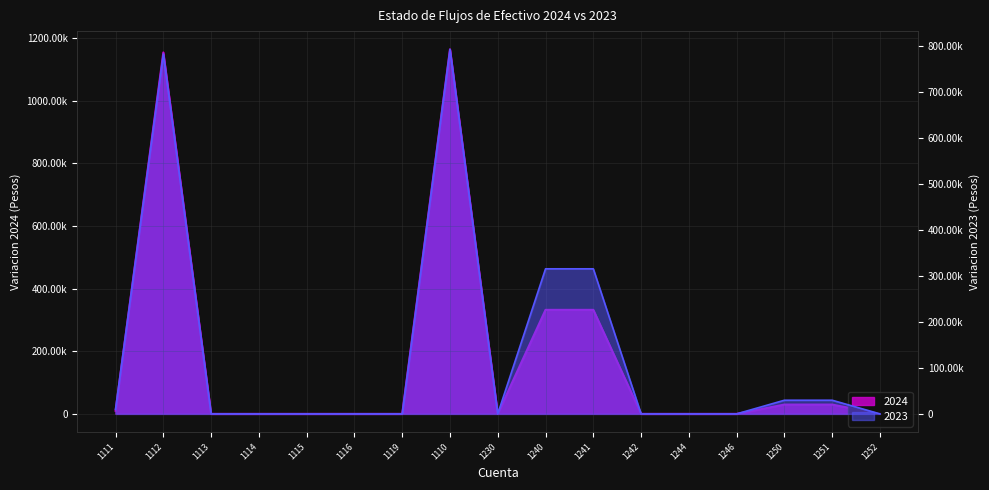

True or false: 2024 and 2023 intersect in this chart.

False